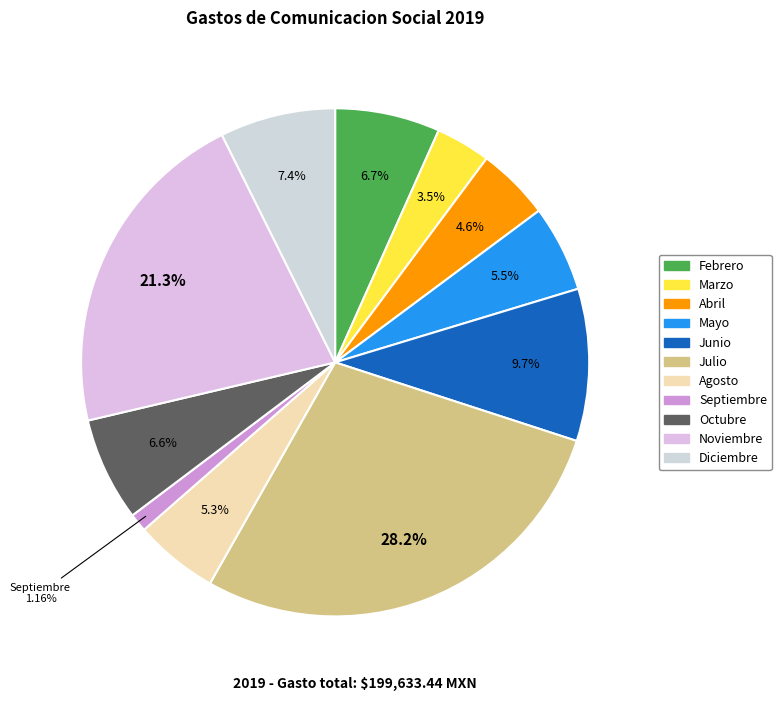

What is the ratio of the value at Marzo to the value at Abril?

0.8